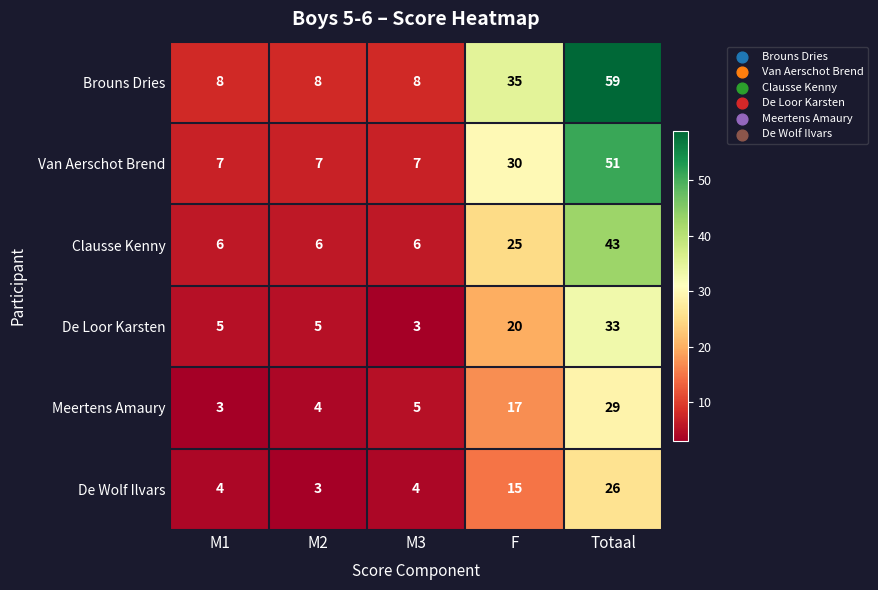

Count the Van Aerschot Brend values in the range 7 to 30.

4